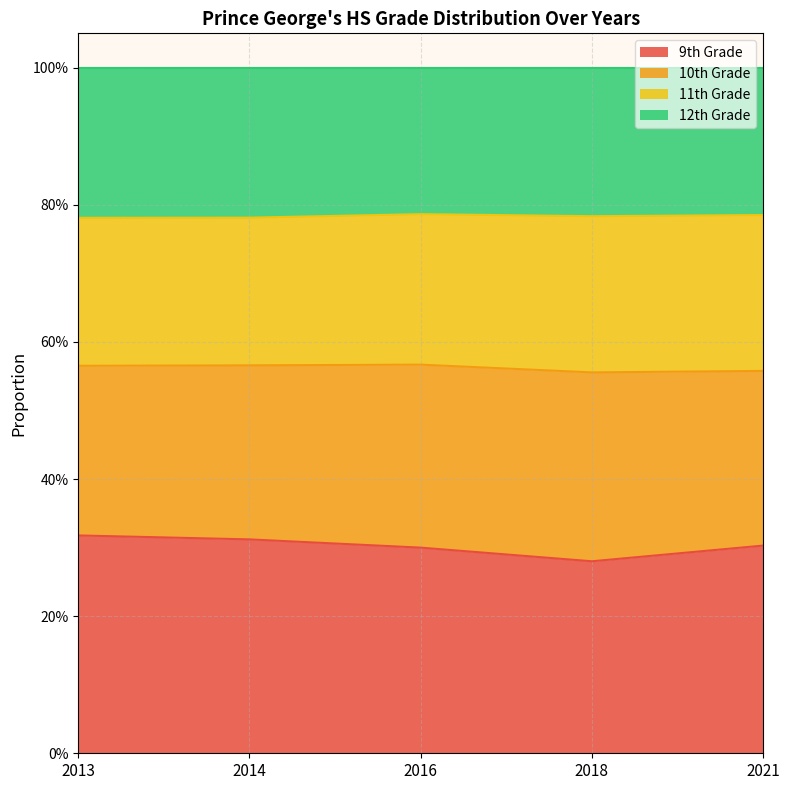

What is the sum of the 9th Grade values at 2016 and 2021?

0.6